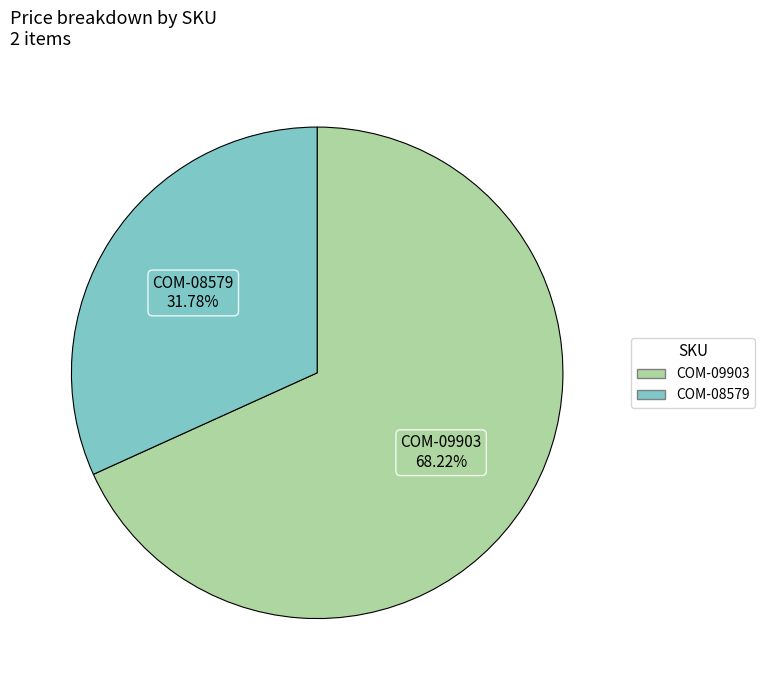

What percentage is the COM-08579 slice, to the nearest percent?

32%